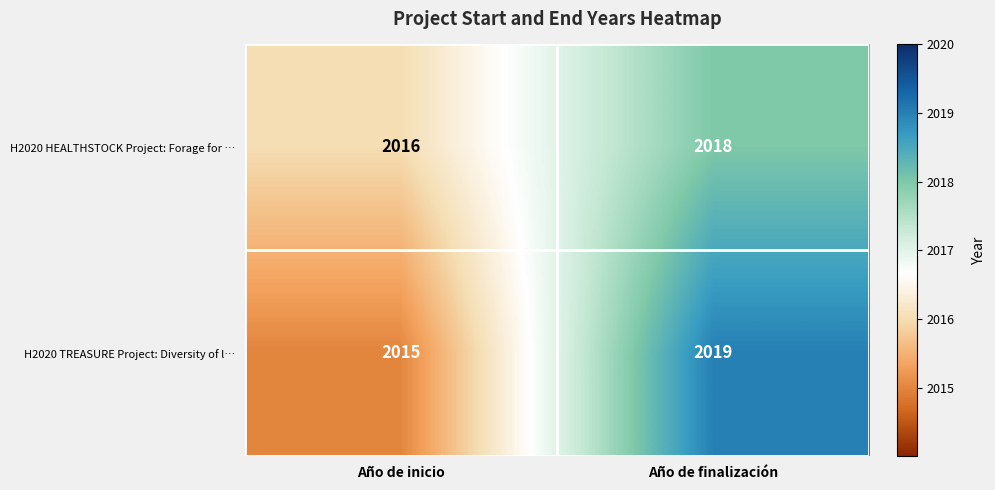

Between Año de inicio and Año de finalización, which series saw the biggest shift?

H2020 TREASURE Project: Diversity of l…